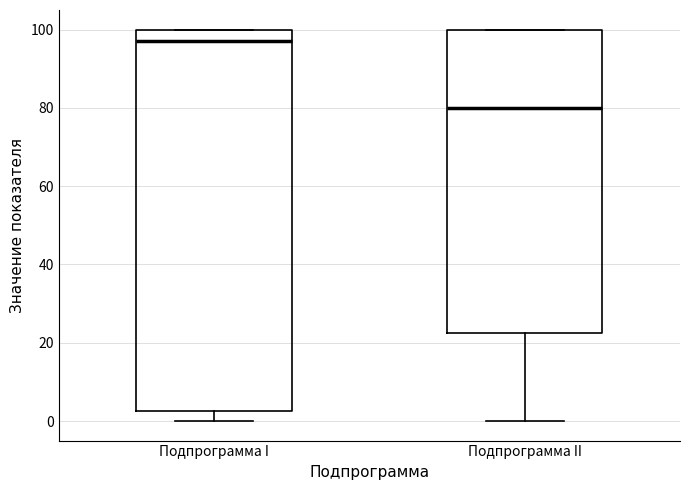

Which box's median line is the highest?

Подпрограмма I